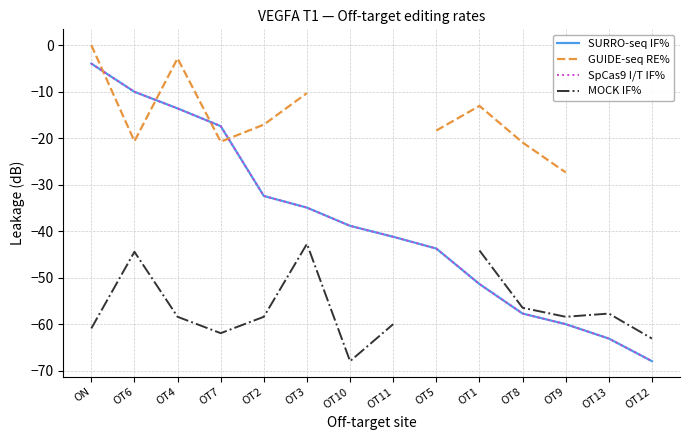

Where is the first local minimum for MOCK IF%?

OT7